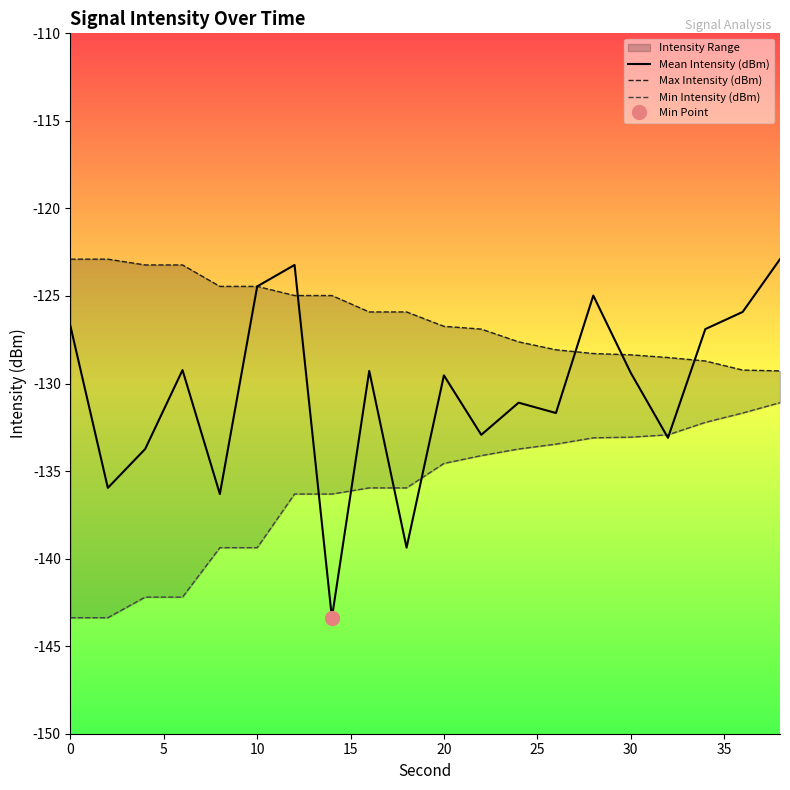

The Mean Intensity (dBm) series shows -126.7 at 0. True or false?

True